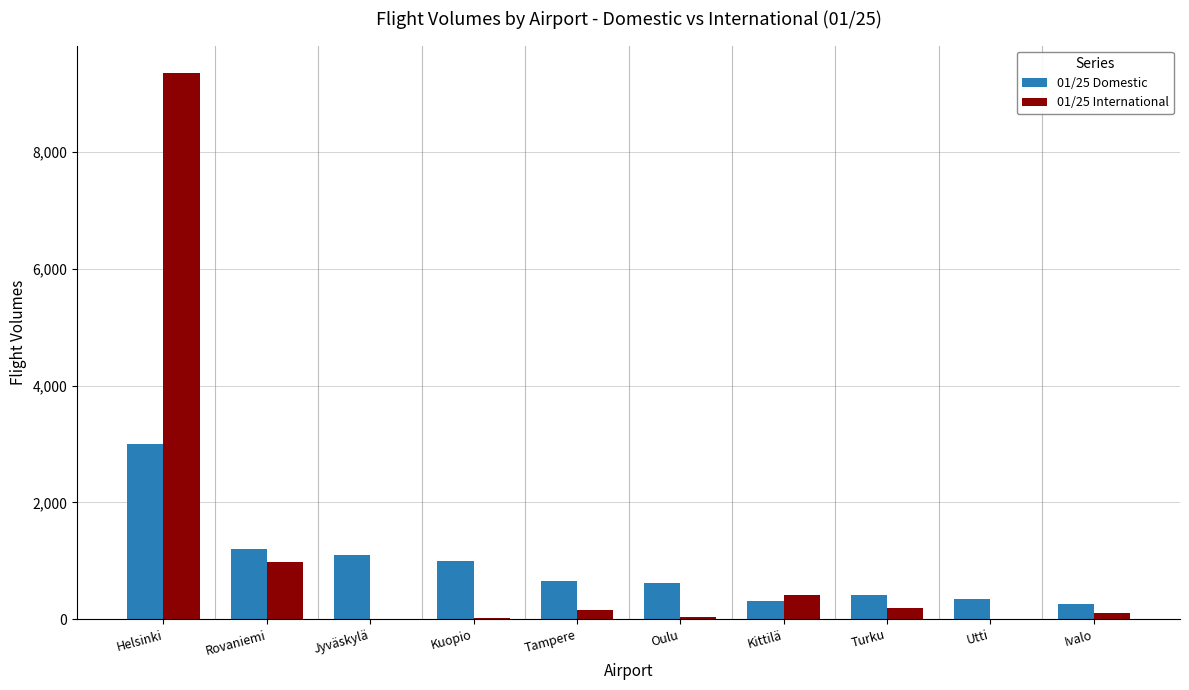

What is the difference between the 01/25 Domestic values at Turku and Rovaniemi?

785